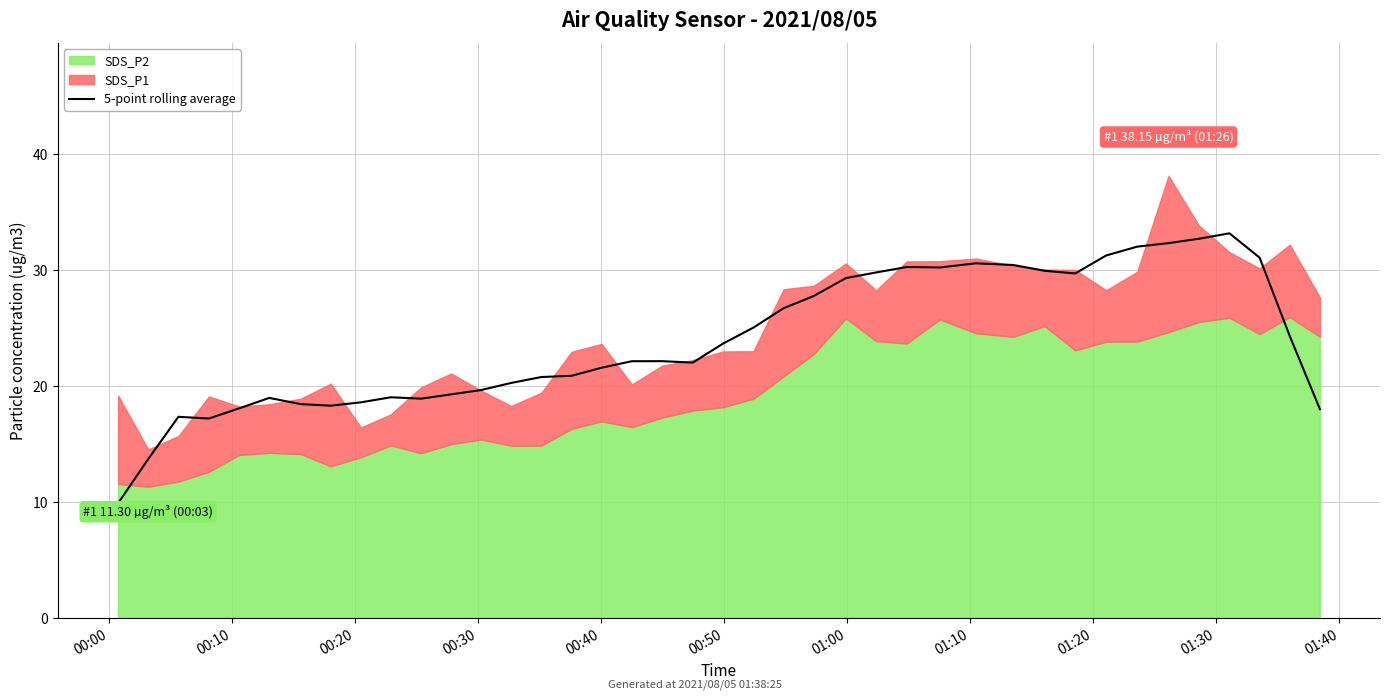

What is the maximum value for 5-point rolling average?

33.2